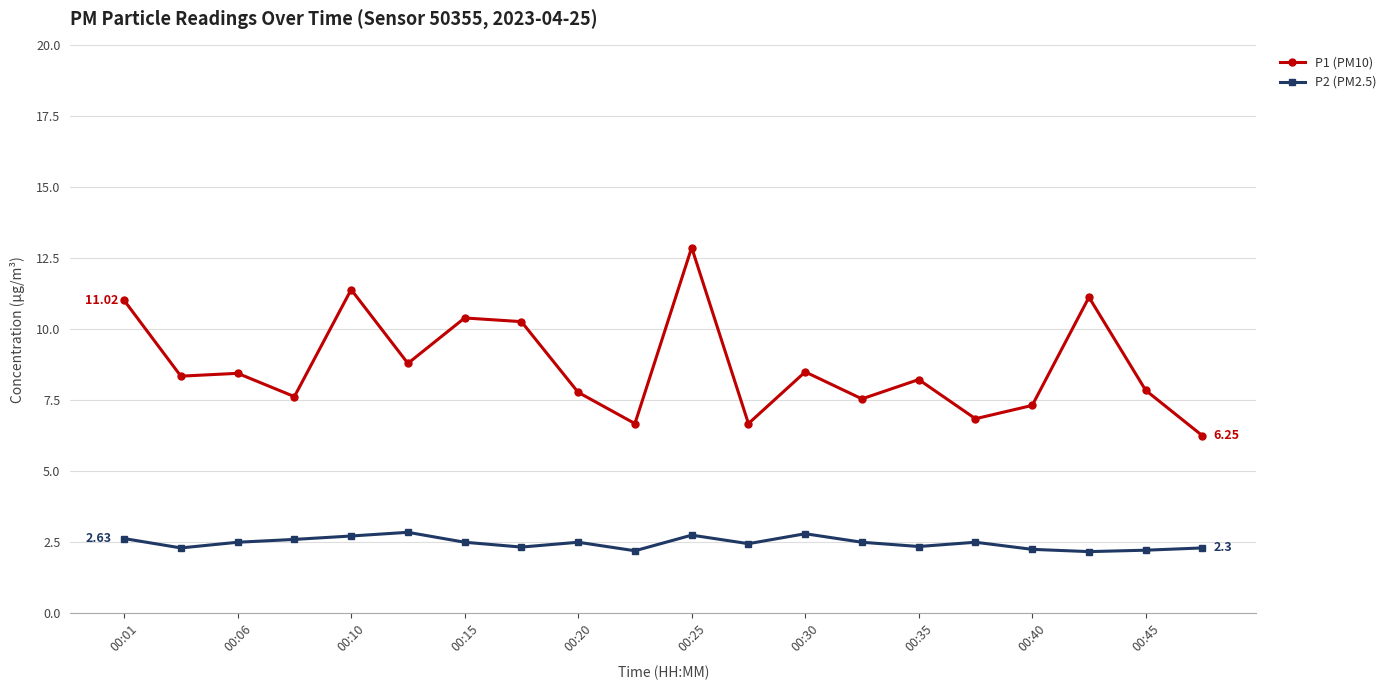

Rank the series by their average value, from lowest to highest.

P2 (PM2.5), P1 (PM10)